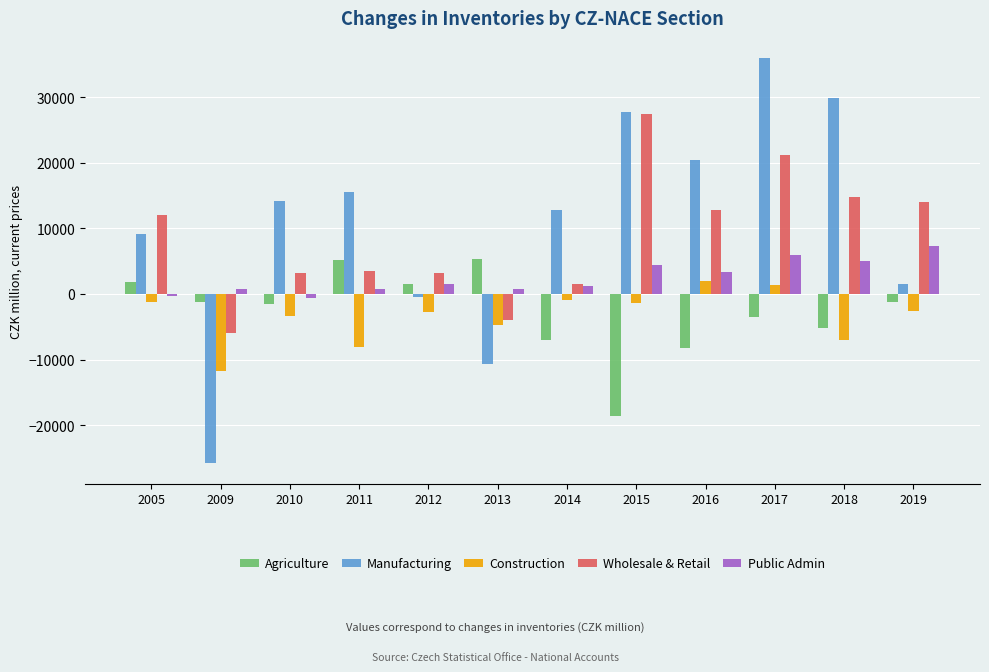

Where is Manufacturing nearest to the value 5068?

2019